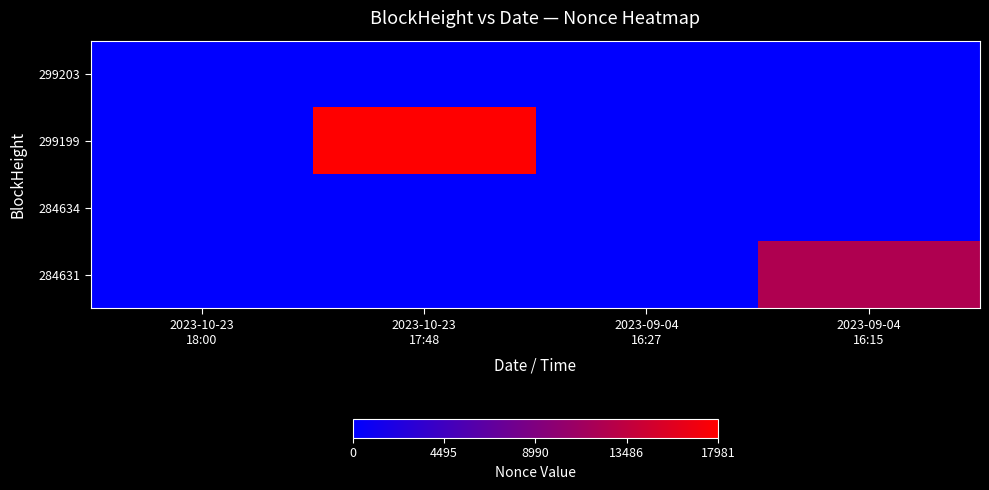

At how many categories does at least one series exceed 1436?

2